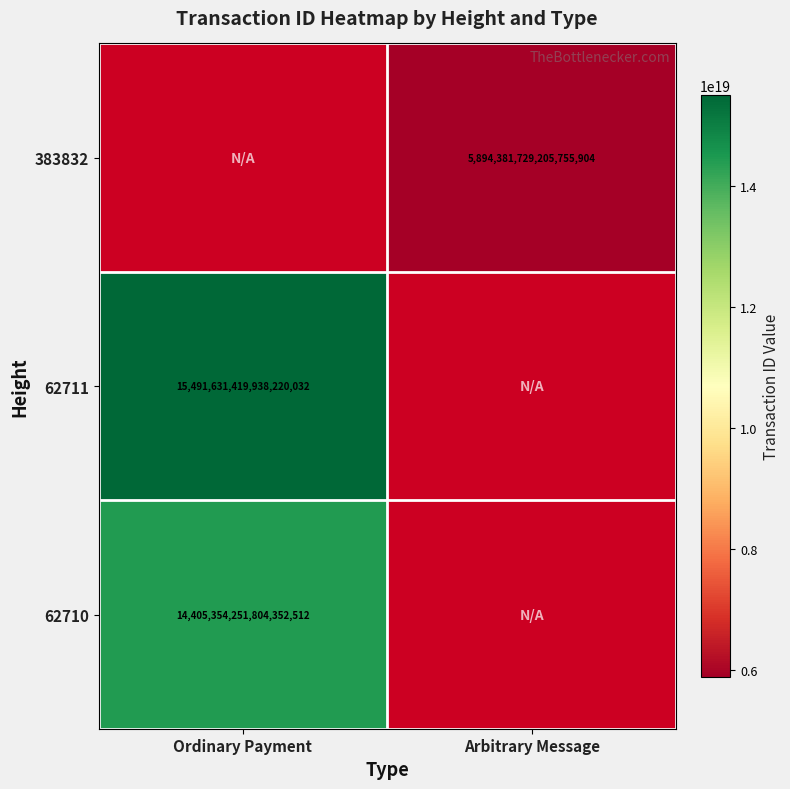

The value of 62711 at Ordinary Payment is 24898090018721173504. True or false?

False